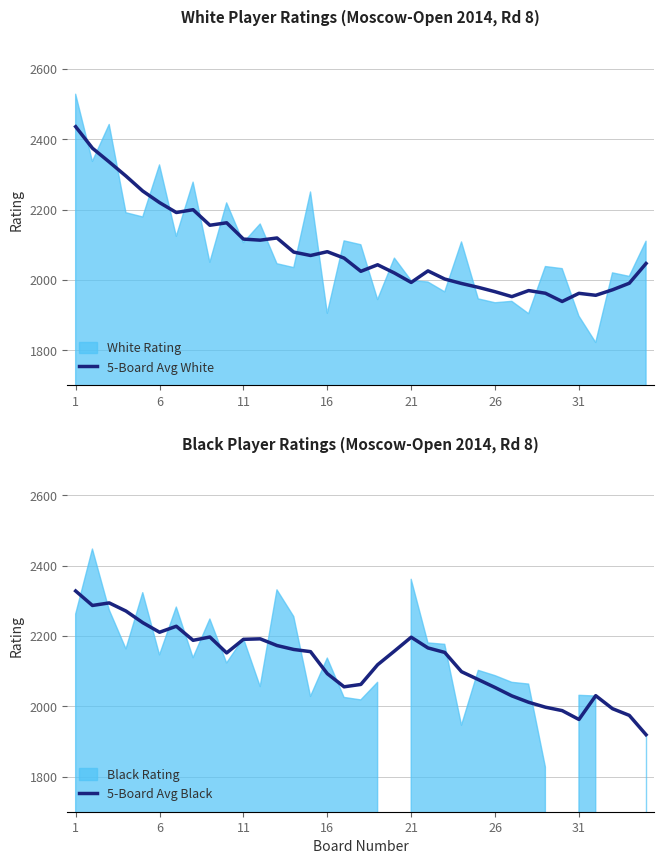

Which series ends up on top after the final intersection of 5-Board Avg Black and 5-Board Avg White?

5-Board Avg White